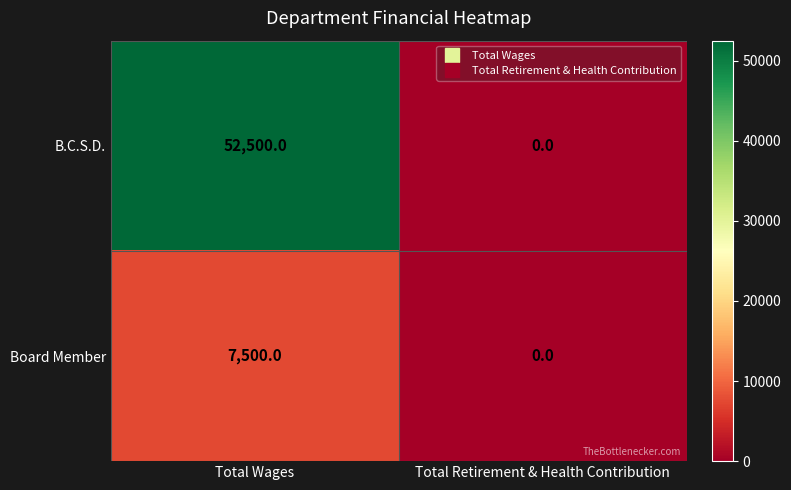

At which label does Board Member reach its minimum?

Total Retirement & Health Contribution